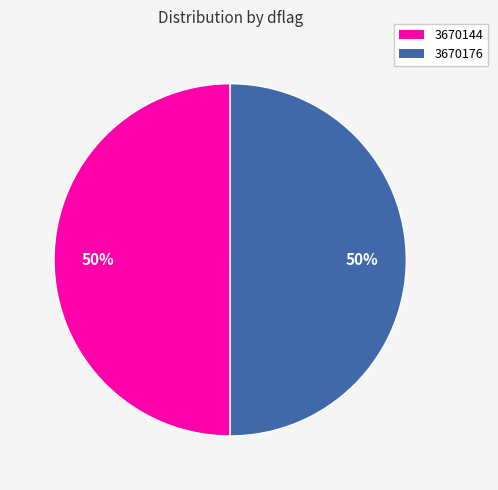

How many slices are in this pie chart?

2